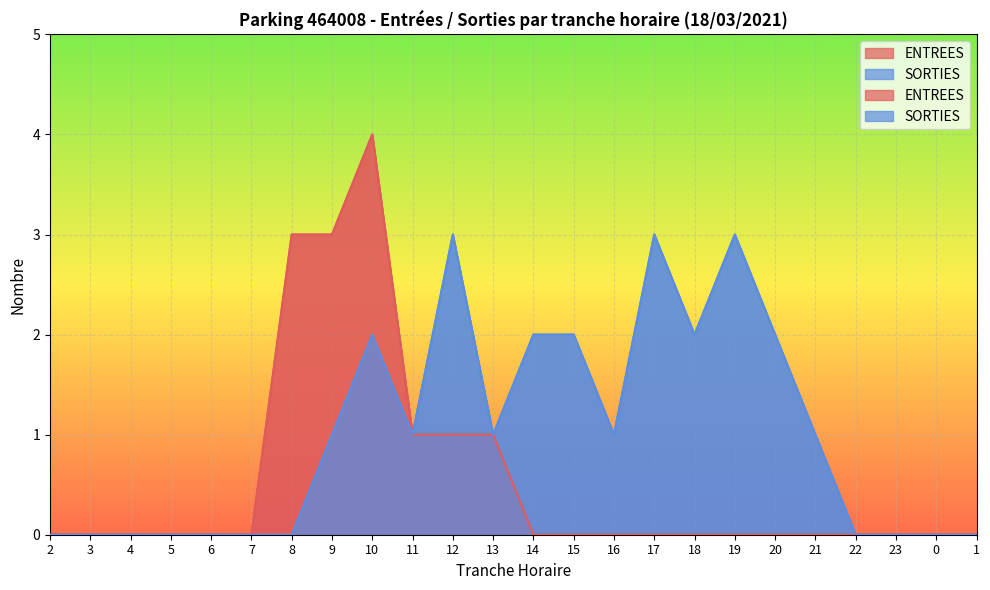

Reading right to left, list all the values displayed in this chart.

ENTREES: 1=0	0=0	23=0	22=0	21=0	20=0	19=0	18=0	17=0	16=0	15=0	14=0	13=1	12=1	11=1	10=4	9=3	8=3	7=0	6=0	5=0	4=0	3=0	2=0
SORTIES: 1=0	0=0	23=0	22=0	21=1	20=2	19=3	18=2	17=3	16=1	15=2	14=2	13=1	12=3	11=1	10=2	9=1	8=0	7=0	6=0	5=0	4=0	3=0	2=0